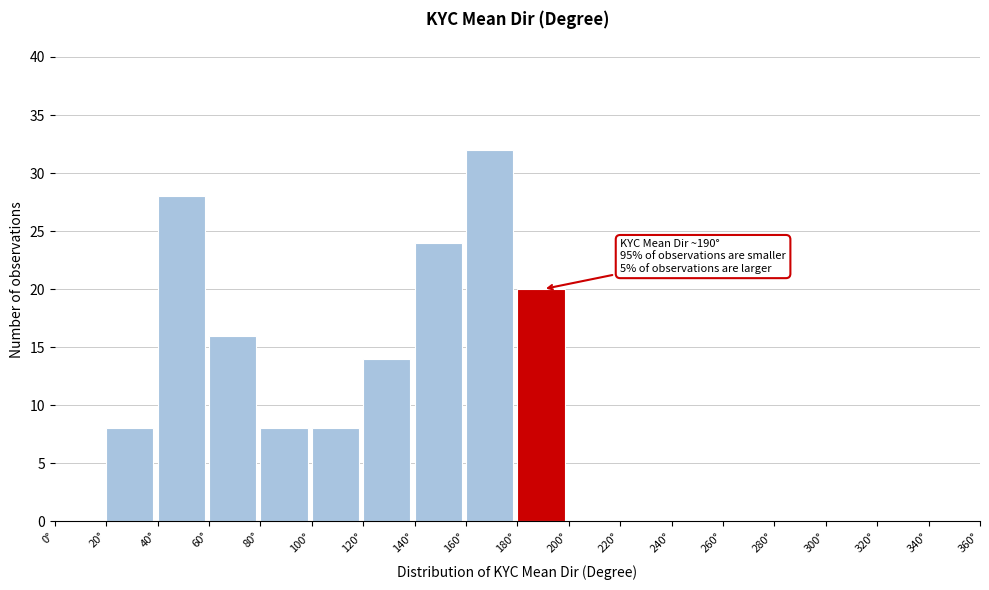

Which range on the x-axis has the tallest bar?

160 to 180